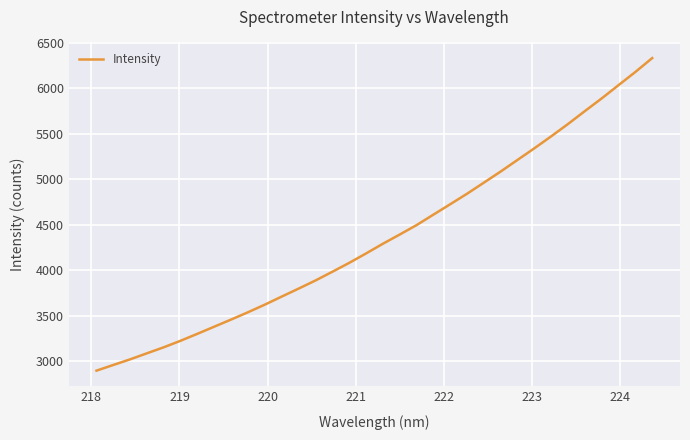

What is the minimum value shown in the chart?

2899.5